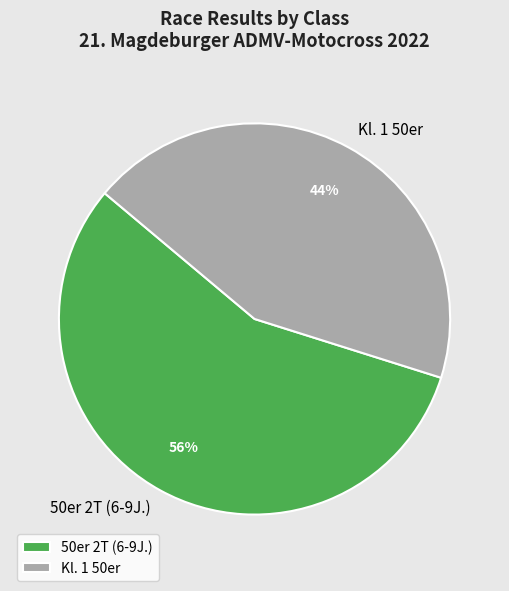

Do 50er 2T (6-9J.) and Kl. 1 50er together represent more than half of the pie?

Yes